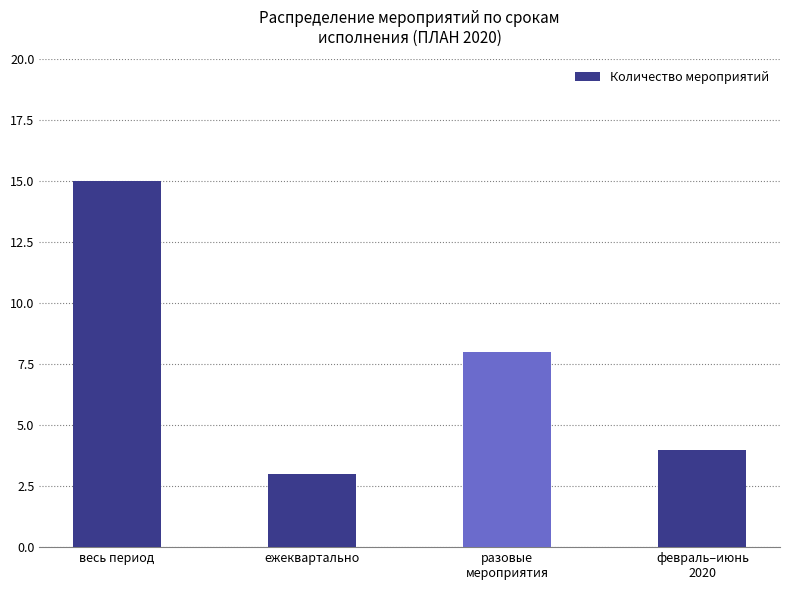

What position from the right is разовые
мероприятия?

2